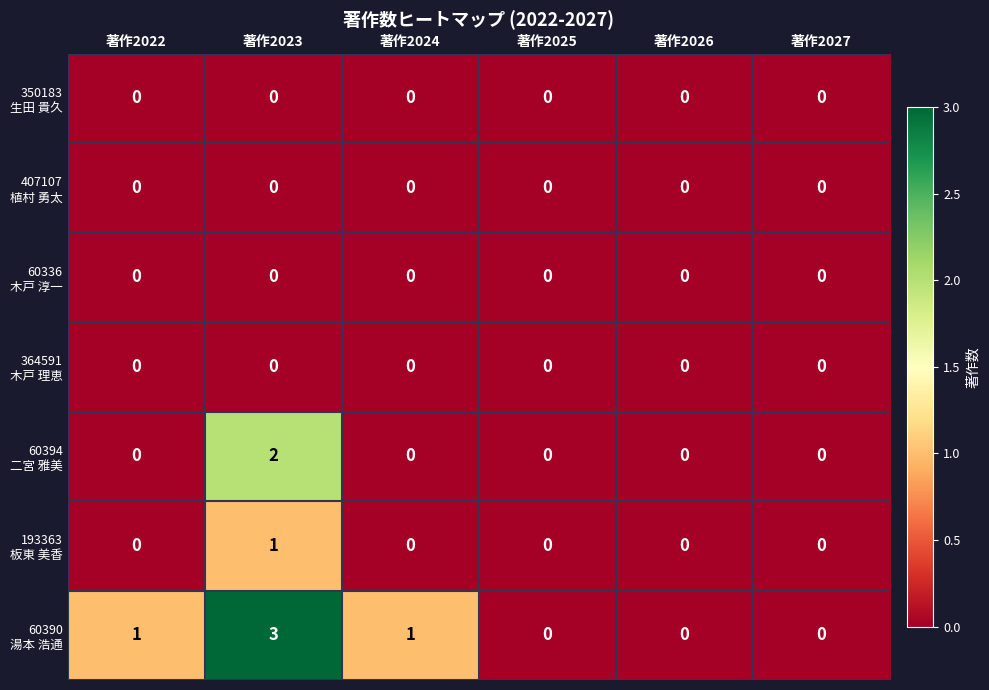

What is the greatest value displayed?

3